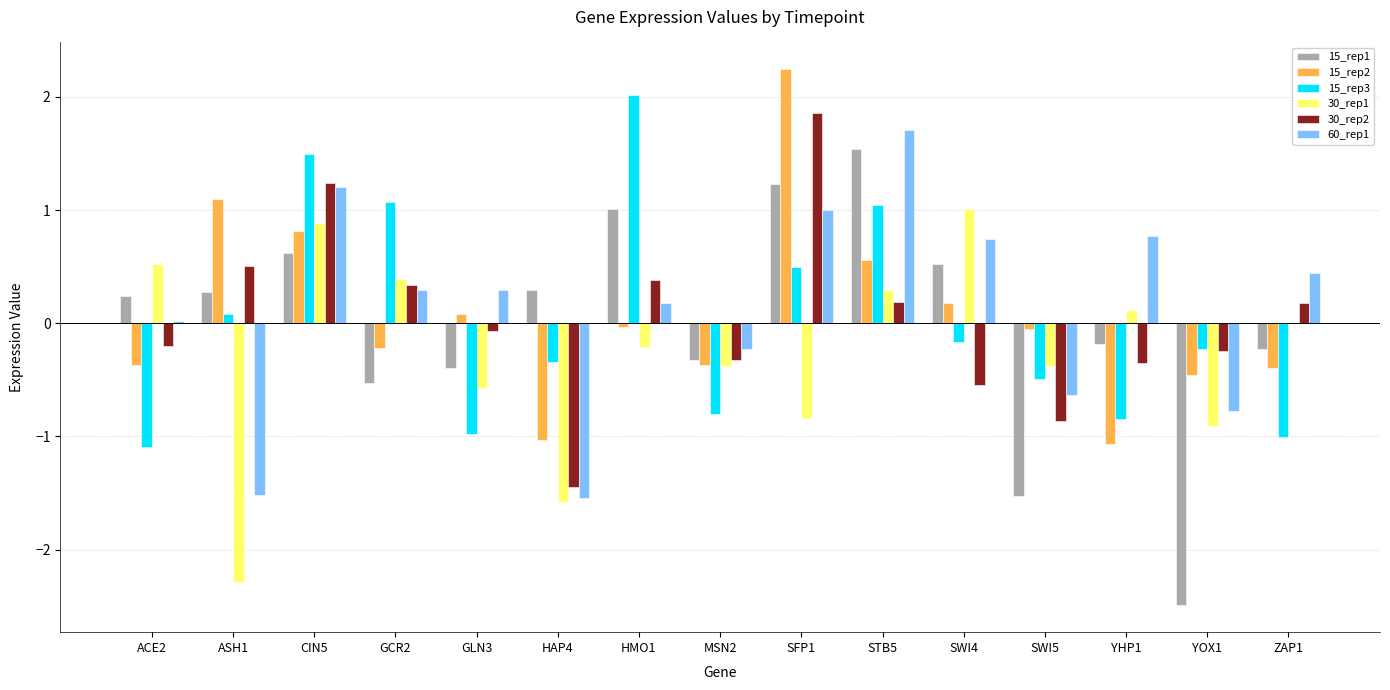

Which series changed the most between YHP1 and YOX1?

15_rep1